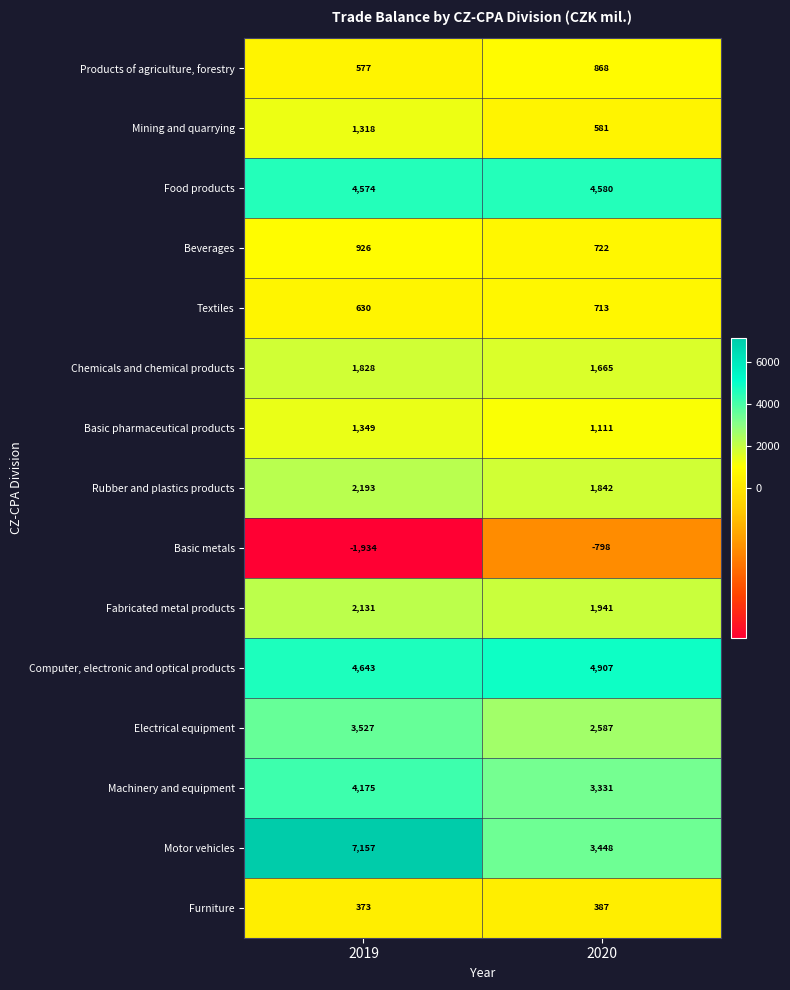

Is it true that Food products equals 1564 at 2019?

False